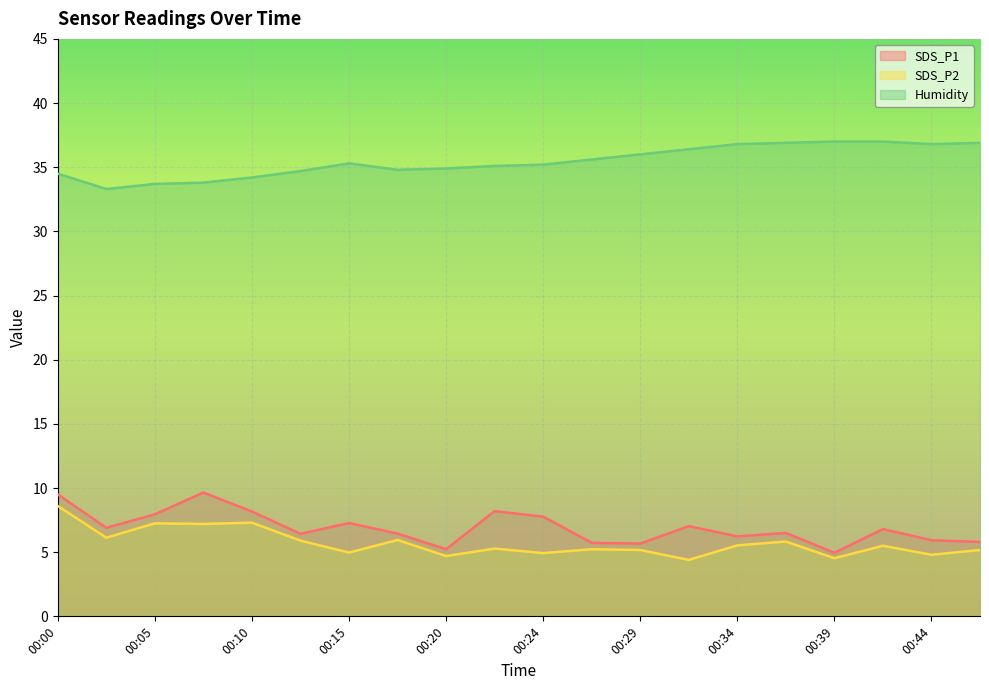

What is the difference between the Humidity values at 00:15 and 00:22?

0.2